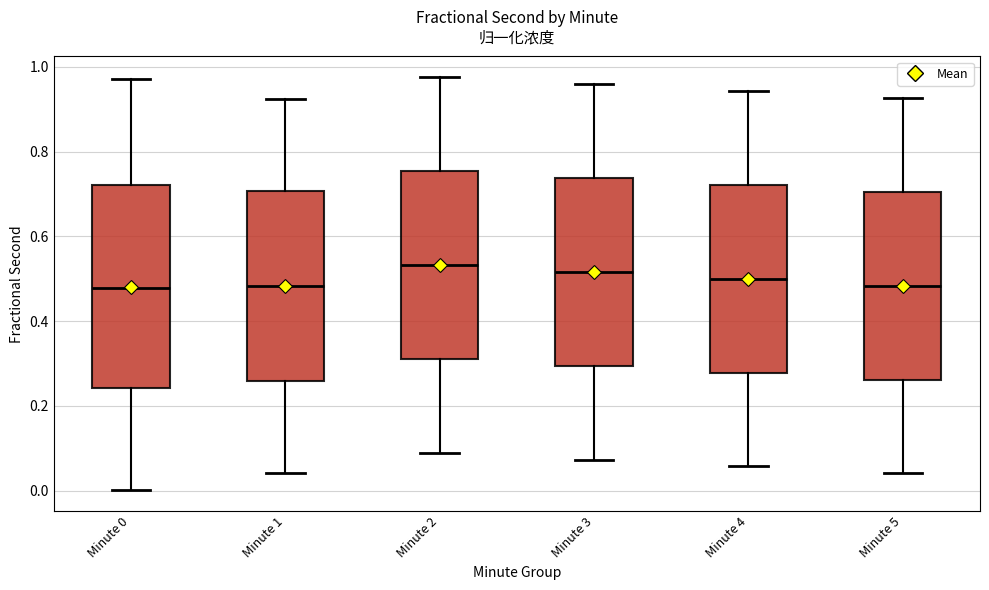

Reading left to right, read every box against the y-axis: the position of its median line, the range the box covers, and the ends of its whiskers. The values are not printed on the chart, so give them approximately, as read against the axis.

Minute 0: median 0.48, box 0.24 to 0.72, whiskers 0.00 to 0.98
Minute 1: median 0.48, box 0.26 to 0.70, whiskers 0.04 to 0.92
Minute 2: median 0.54, box 0.30 to 0.76, whiskers 0.08 to 0.98
Minute 3: median 0.52, box 0.30 to 0.74, whiskers 0.08 to 0.96
Minute 4: median 0.50, box 0.28 to 0.72, whiskers 0.06 to 0.94
Minute 5: median 0.48, box 0.26 to 0.70, whiskers 0.04 to 0.92